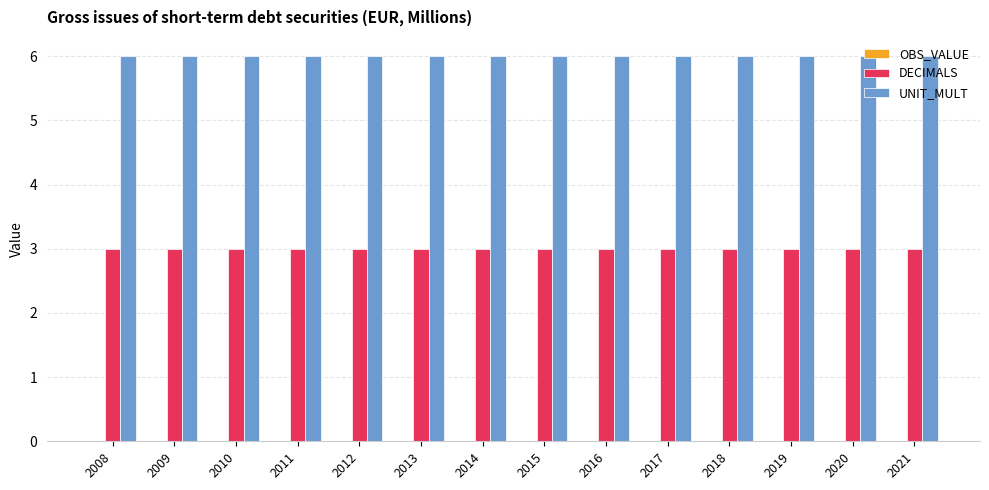

What is the value of the UNIT_MULT bar at the 9th from the left?

6